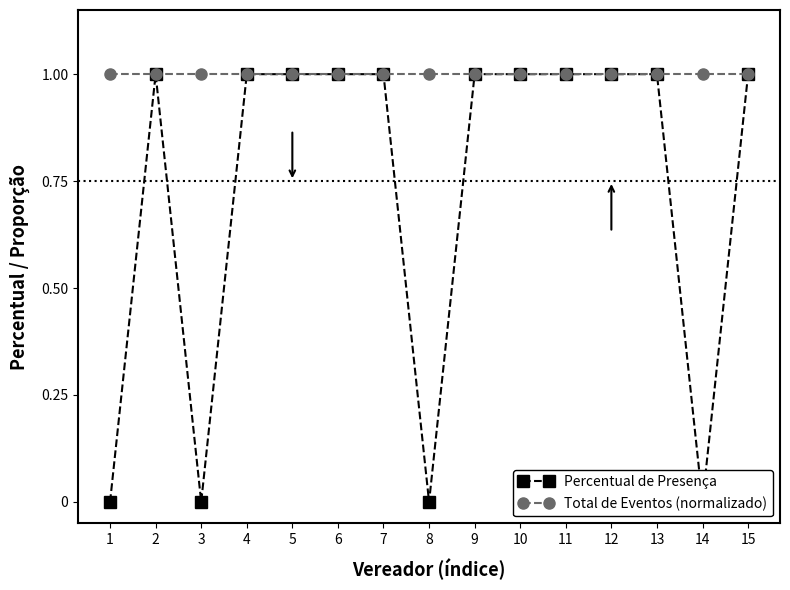

List the labels in order of Percentual de Presença value, largest first.

2, 4, 5, 6, 7, 9, 10, 11, 12, 13, 15, 1, 3, 8, 14